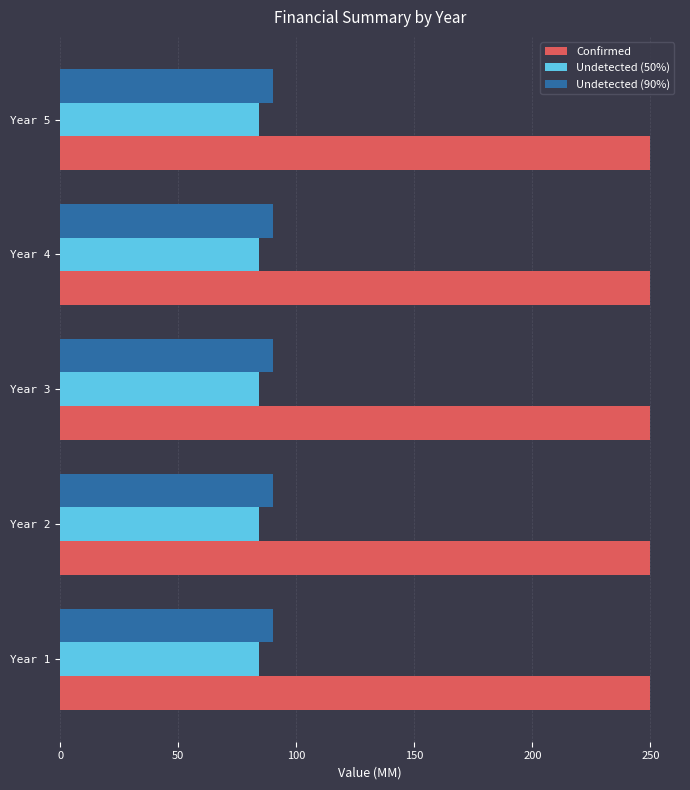

At how many categories does at least one series exceed 144?

5